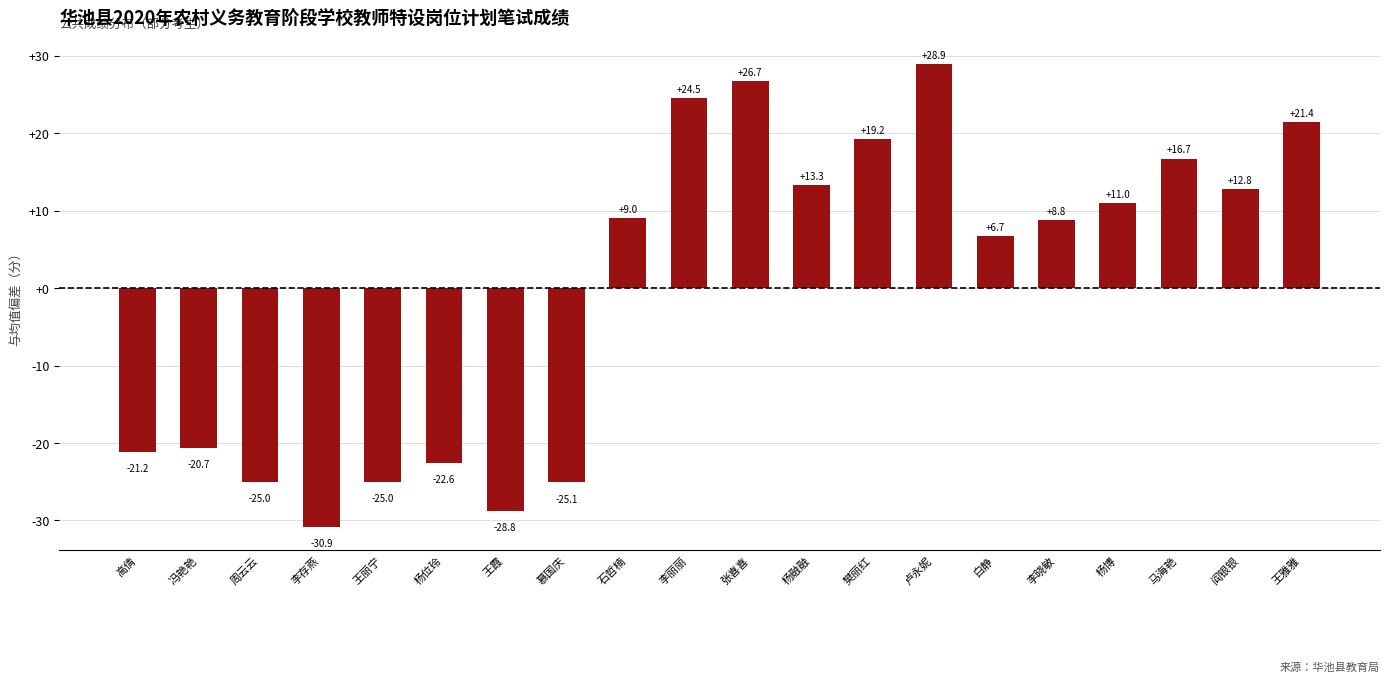

What value does the data have at 马海艳?

16.7